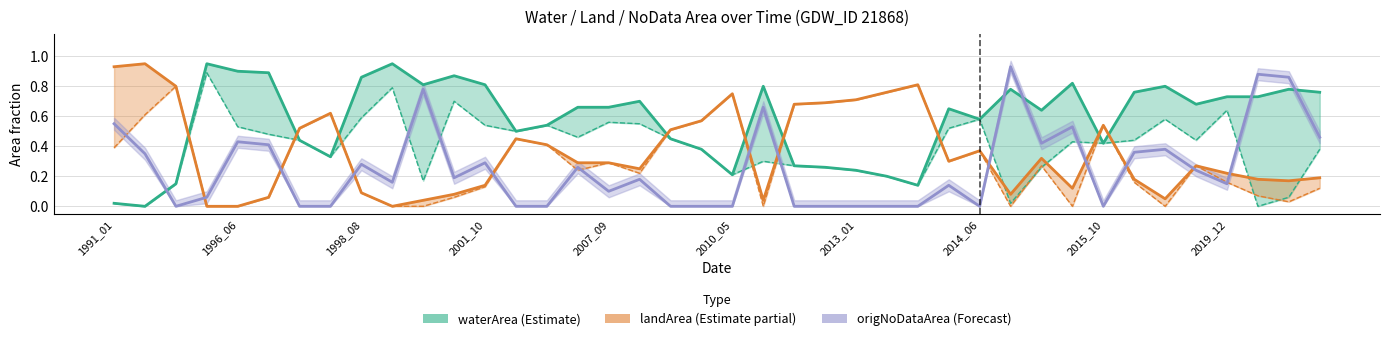

What is the spread (max minus min) of values at 27?

0.5